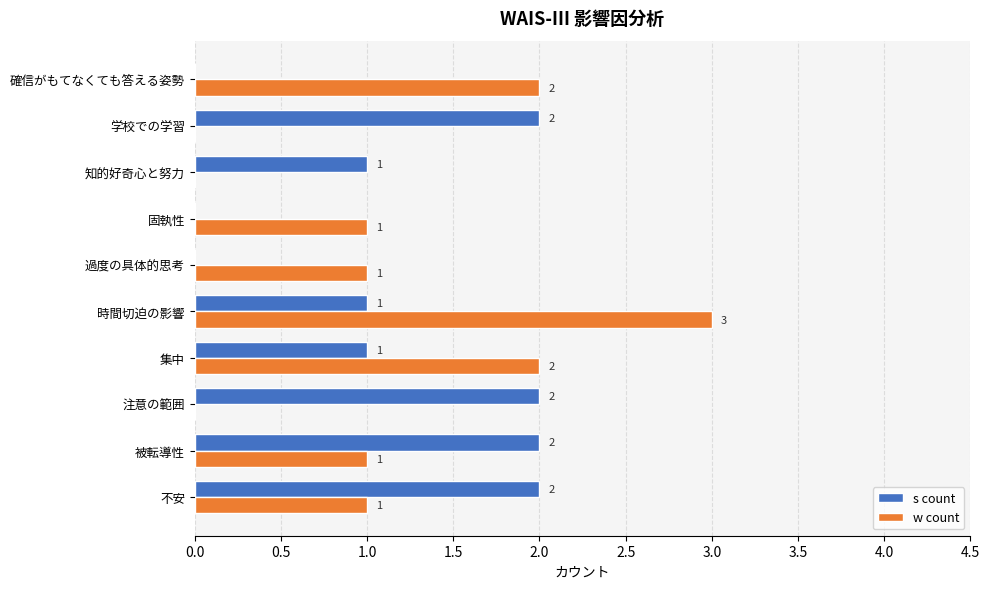

The value of s count at 注意の範囲 is 2. True or false?

True